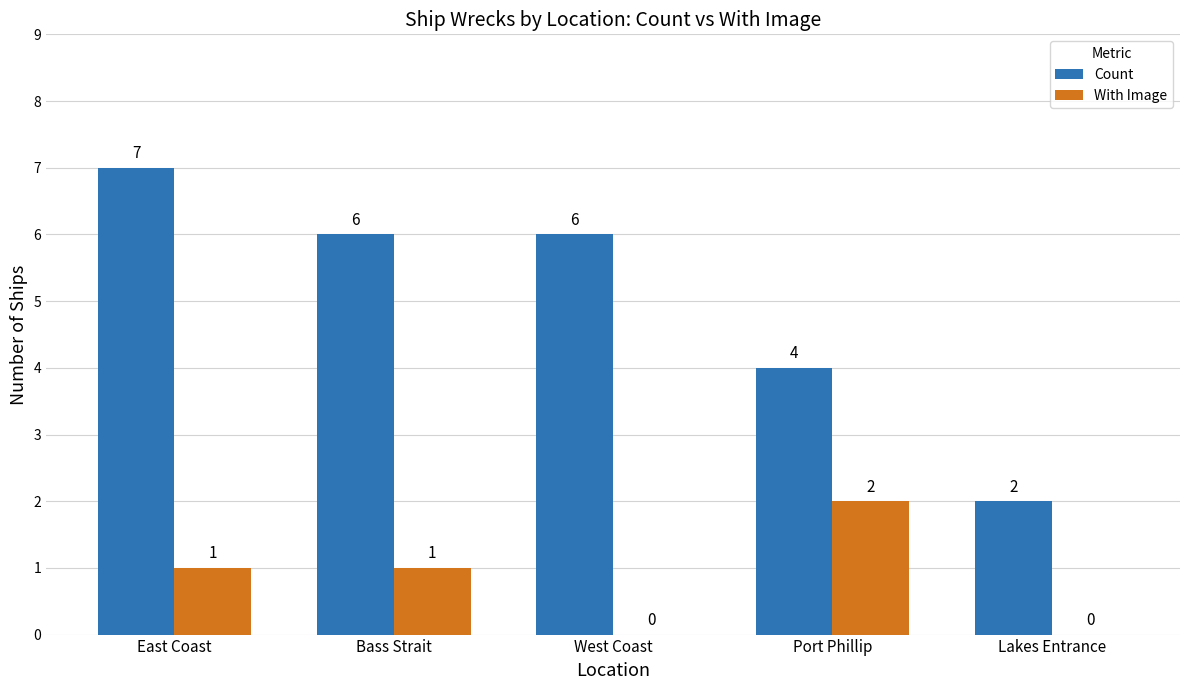

What is the maximum value for Count?

7